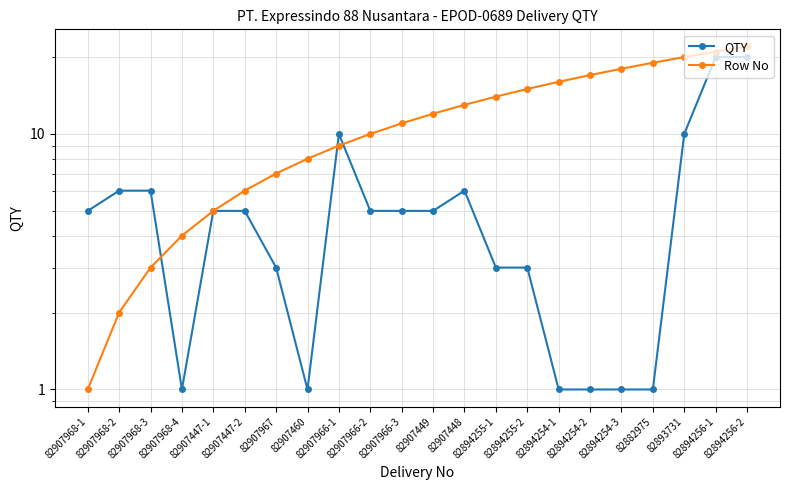

True or false: Row No and QTY intersect in this chart.

True